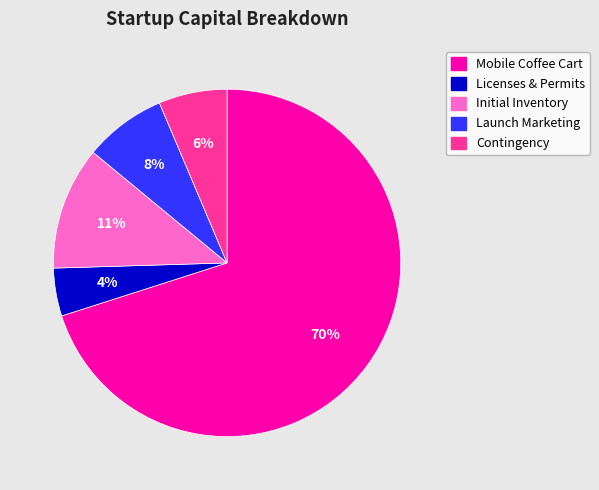

Is Mobile Coffee Cart the majority of the pie?

Yes